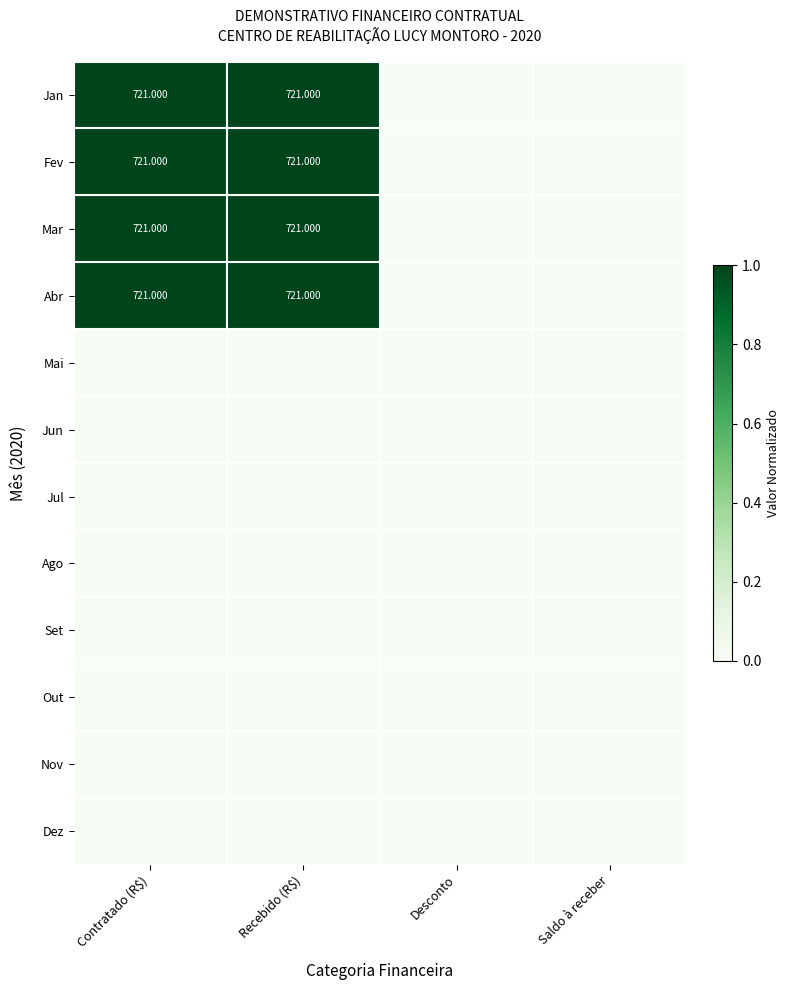

At which category is the sum across all series the highest?

Contratado (R$)